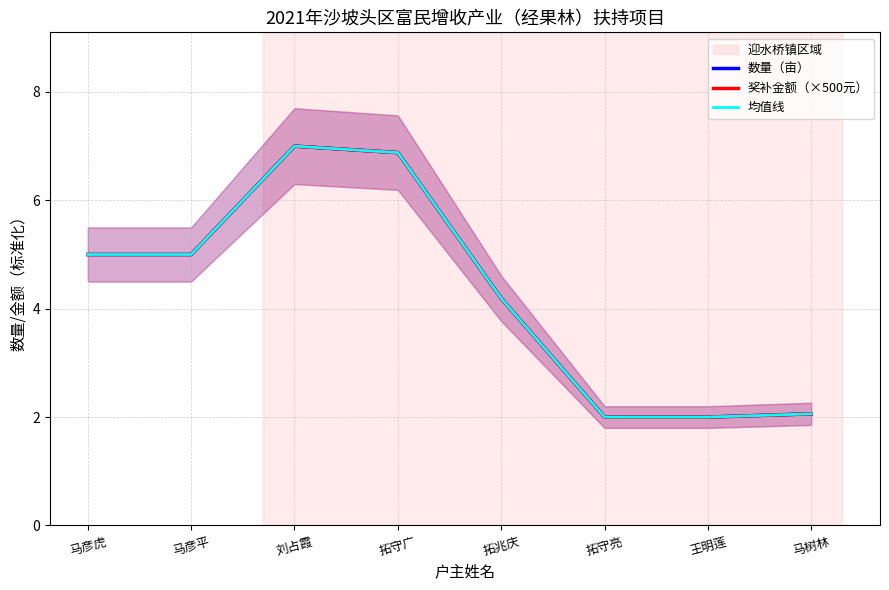

True or false: 数量（亩） and 奖补金额（×500元） intersect in this chart.

False